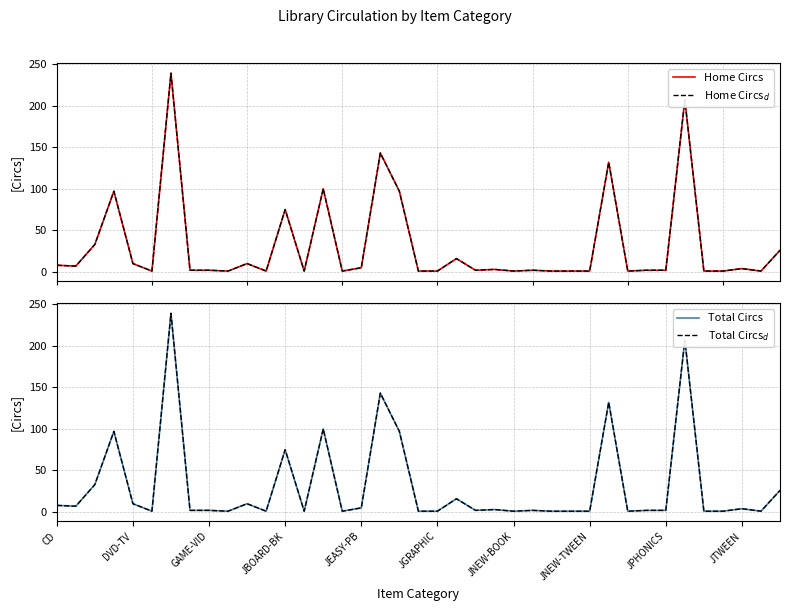

At 35, list the series in order from smallest to largest.

Home Circs, Home Circs$_d$, Total Circs, Total Circs$_d$